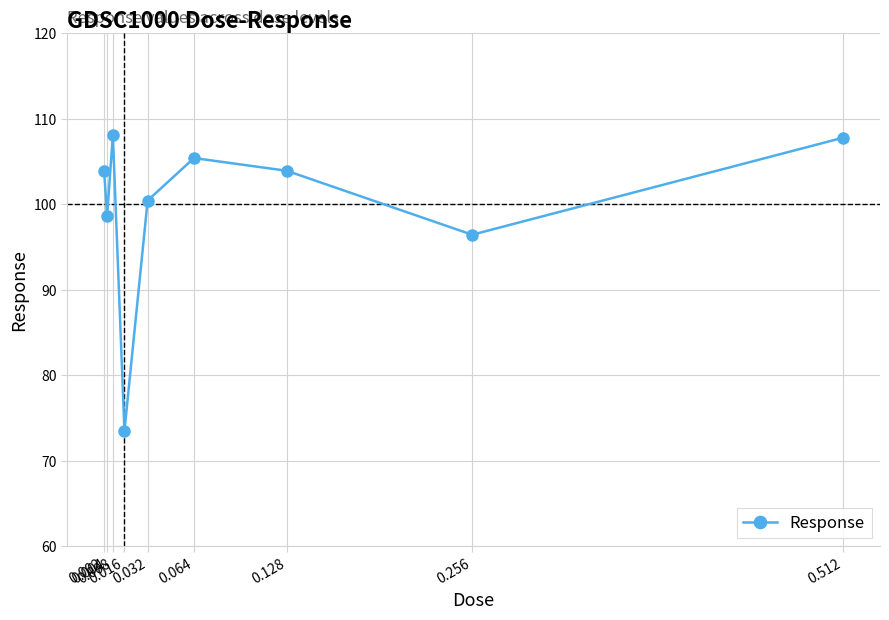

Is this an area chart (filled region under the line)?

No